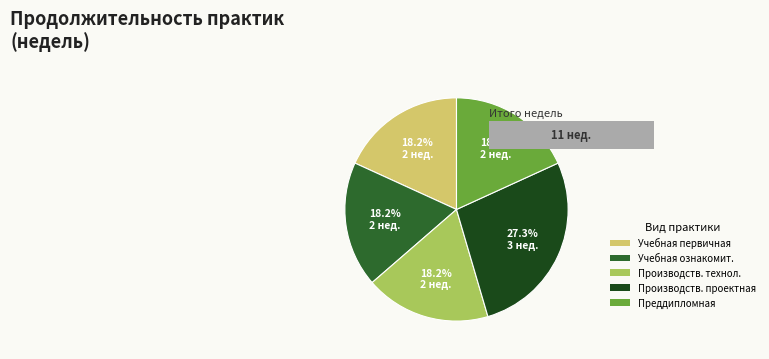

What percentage is the Учебная практика по получению первичных навыков slice, to the nearest percent?

18%